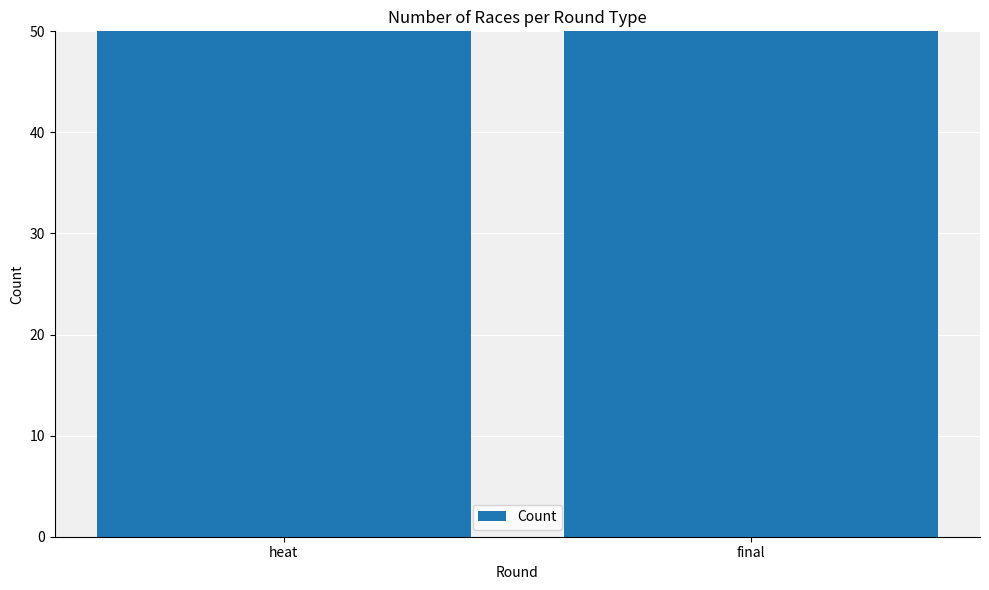

What is the label of the 1st bar from the right?

final